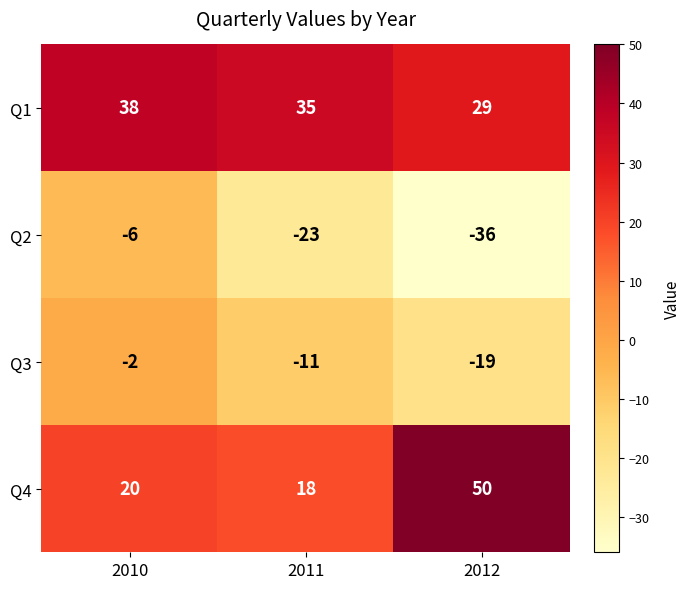

What is the difference between the Q4 values at 2011 and 2012?

32